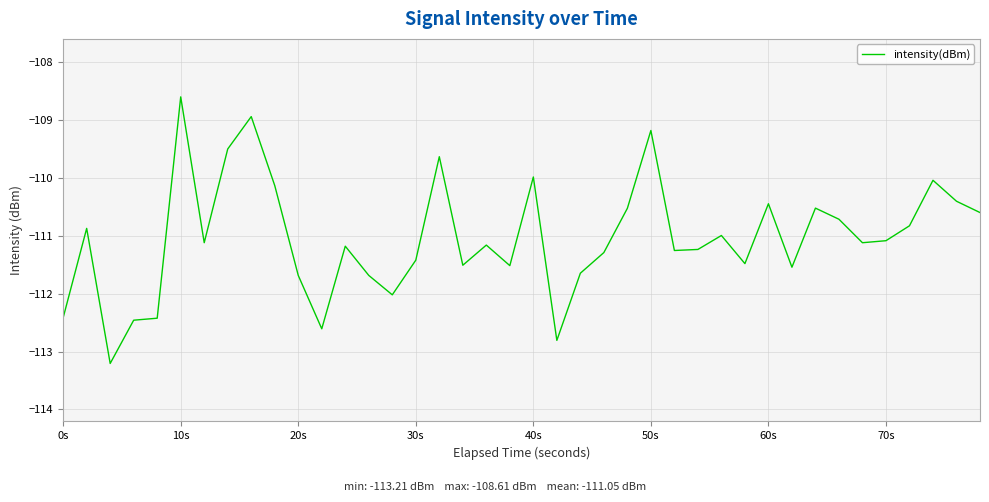

What is the difference between the maximum and minimum values?

4.6